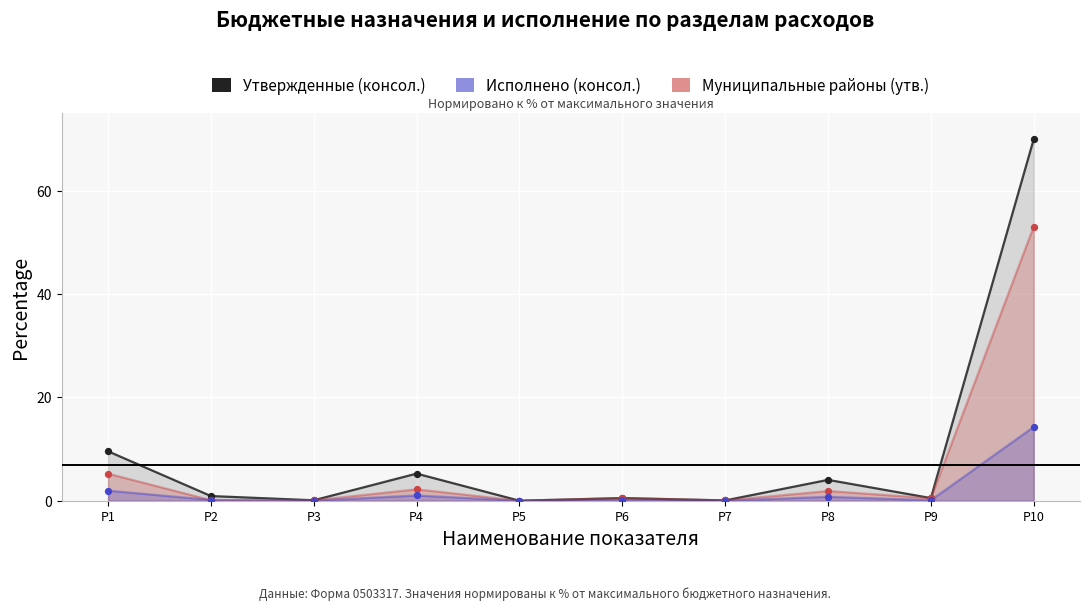

At which category is the sum across all series the highest?

Р10